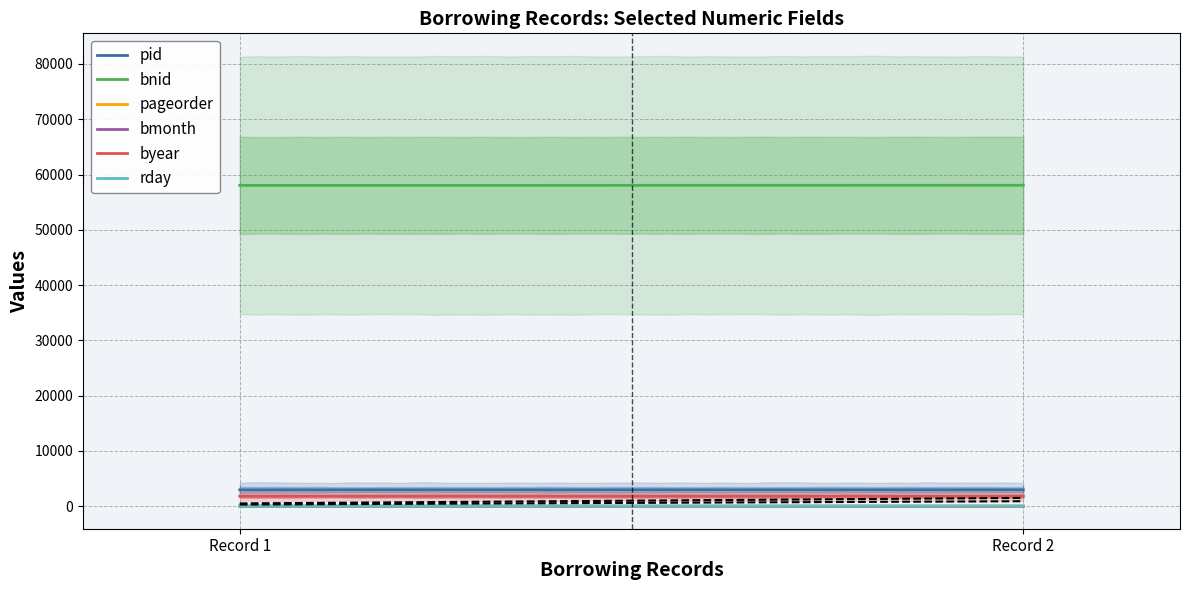

At how many categories does at least one series exceed 38993?

2